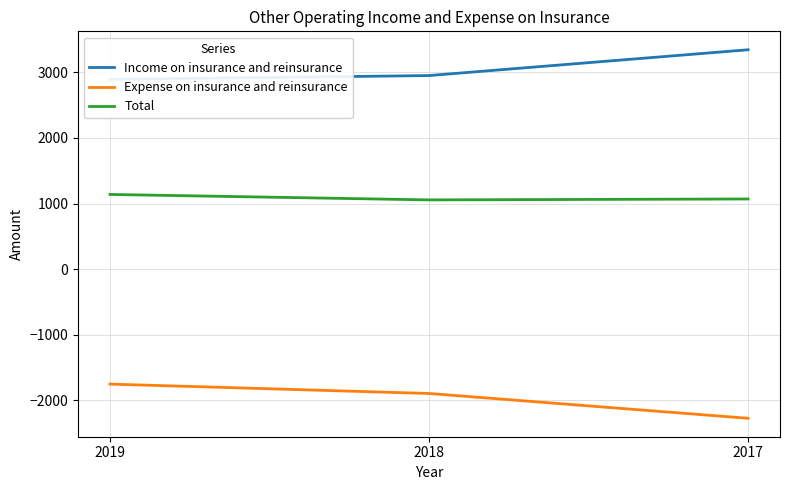

Which series changed the most between 2018 and 2017?

Income on insurance and reinsurance